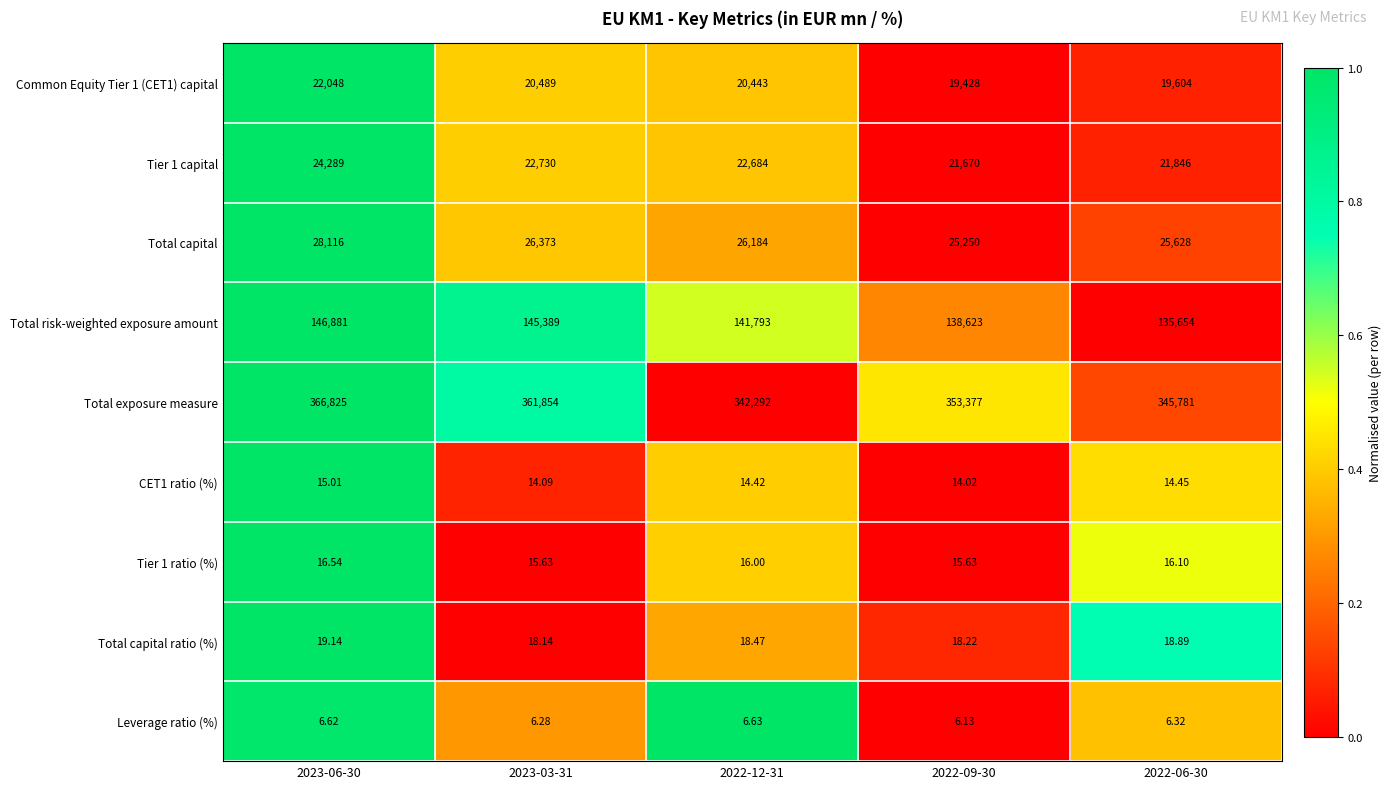

Which series changed the most between 2023-03-31 and 2022-09-30?

Total exposure measure